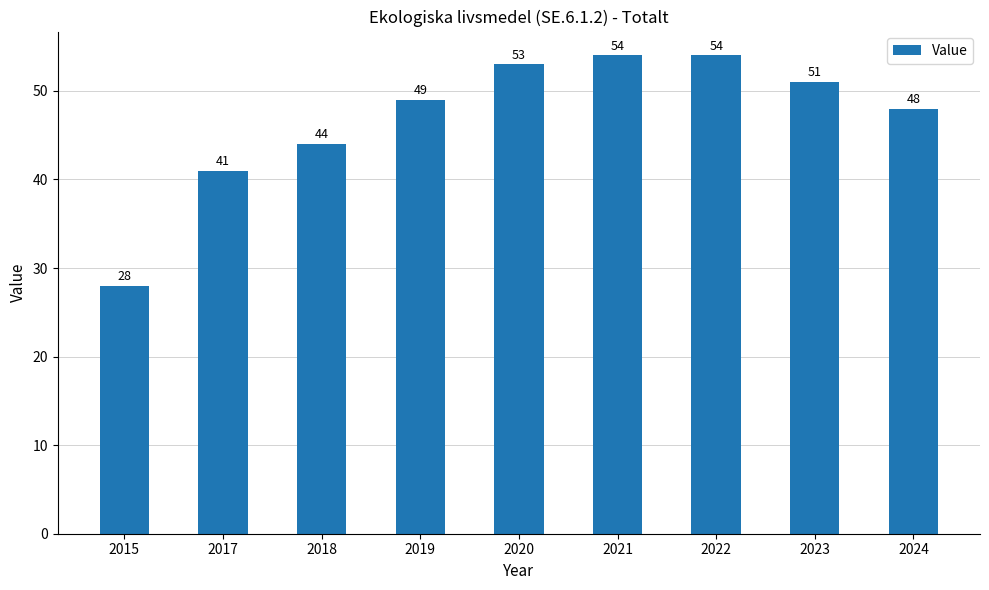

What is the change in value from 2015 to 2023?

+23